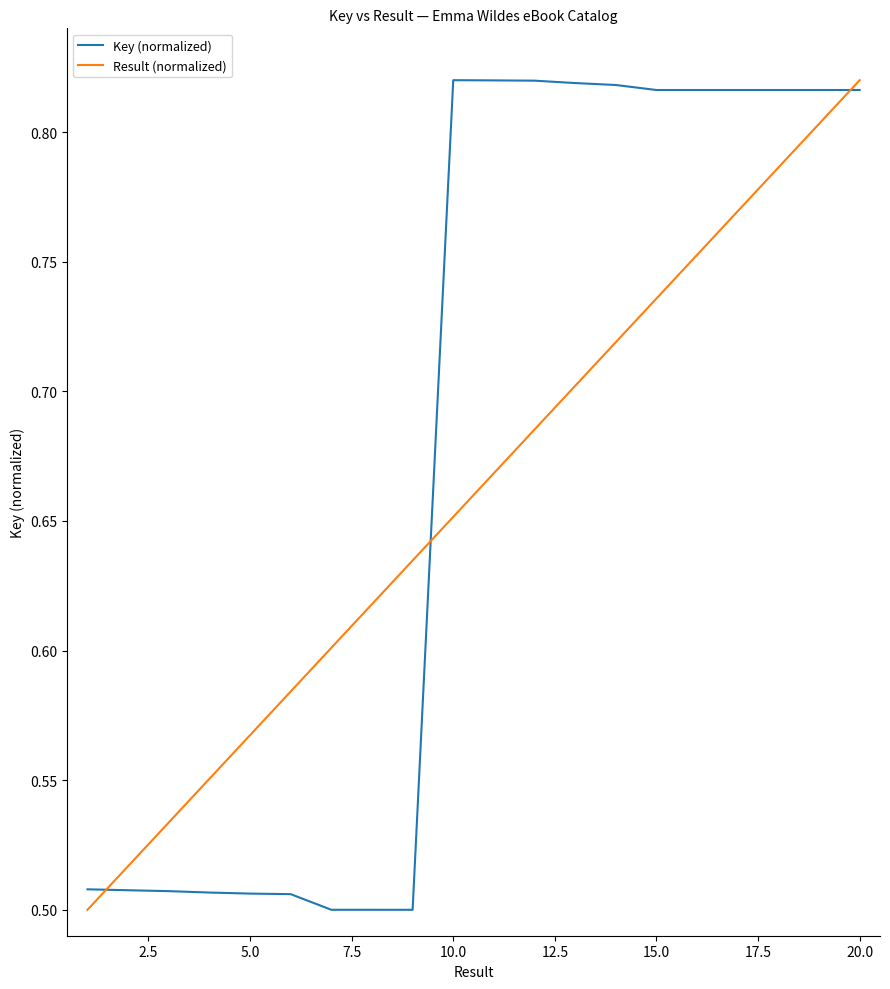

Does the chart have visible grid lines?

No